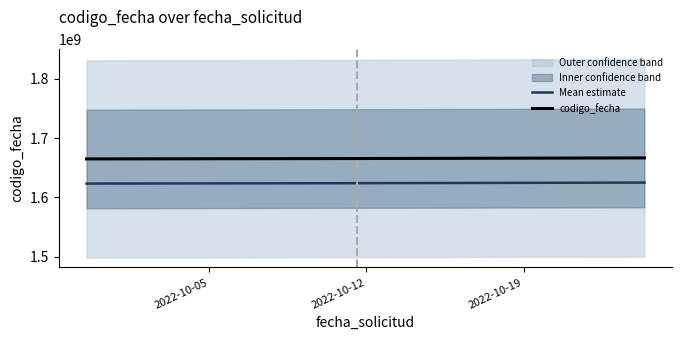

What is the highest value of the codigo_fecha series?

1666706775.0